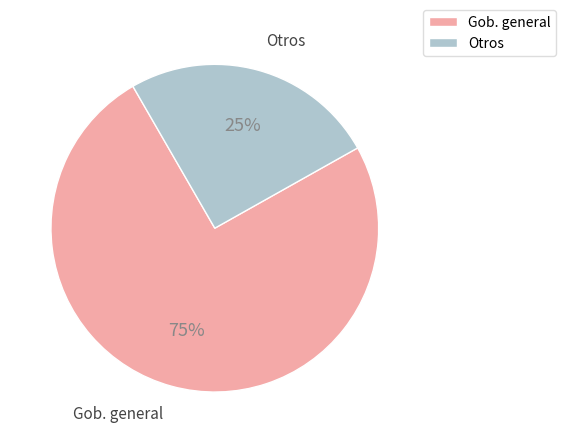

What percentage is the Gob. general slice, to the nearest percent?

75%